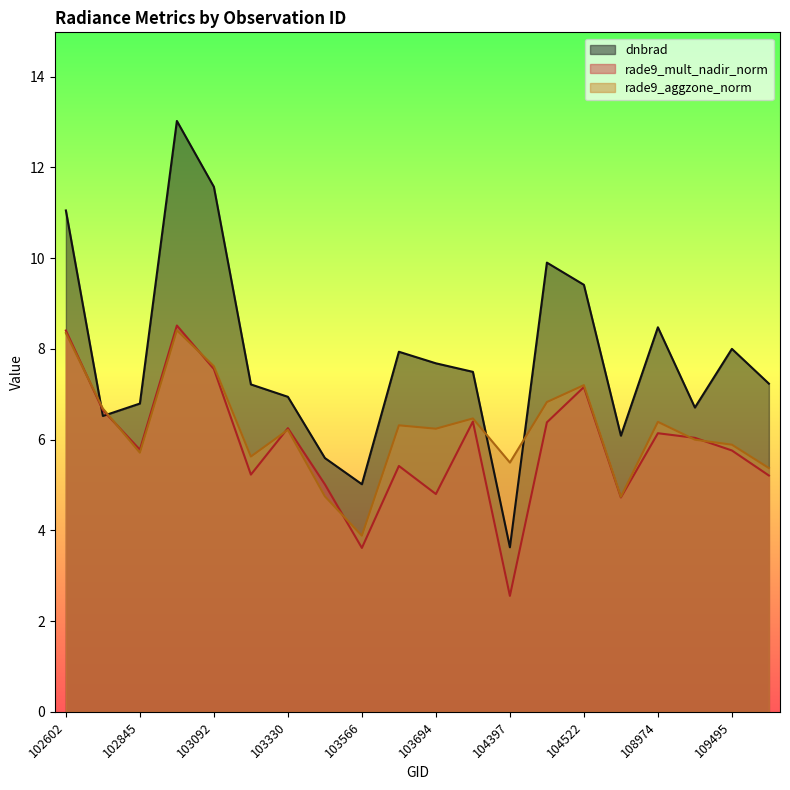

True or false: rade9_mult_nadir_norm has more than 1 points higher than both neighbors.

True